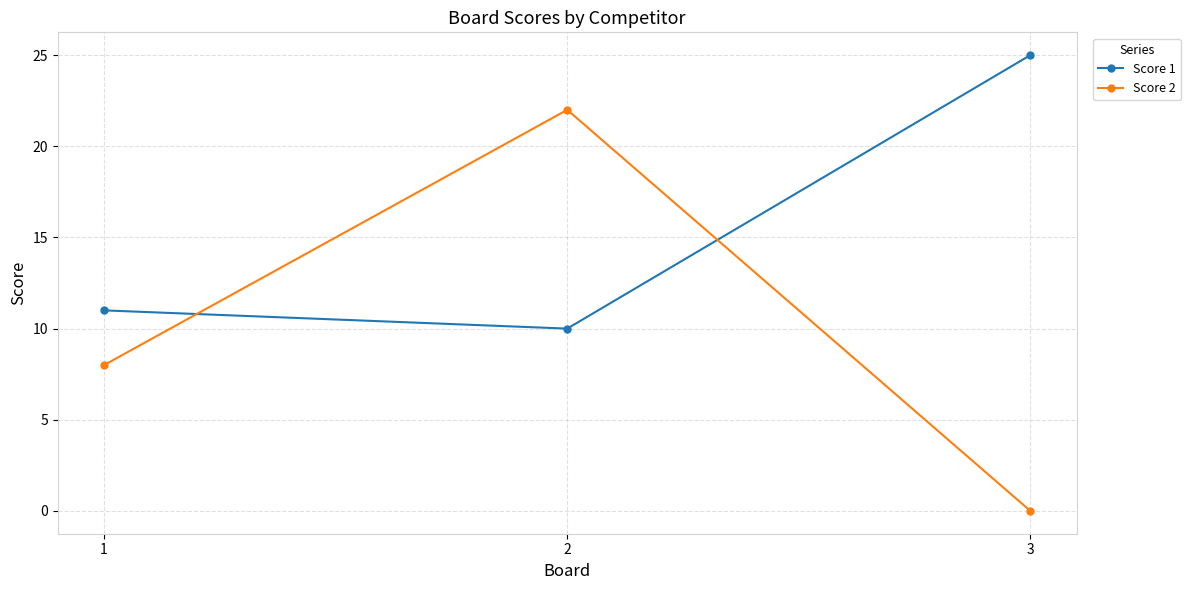

Reading left to right, transcribe all the data shown in this chart.

Score 1: 11	10	25
Score 2: 8	22	0